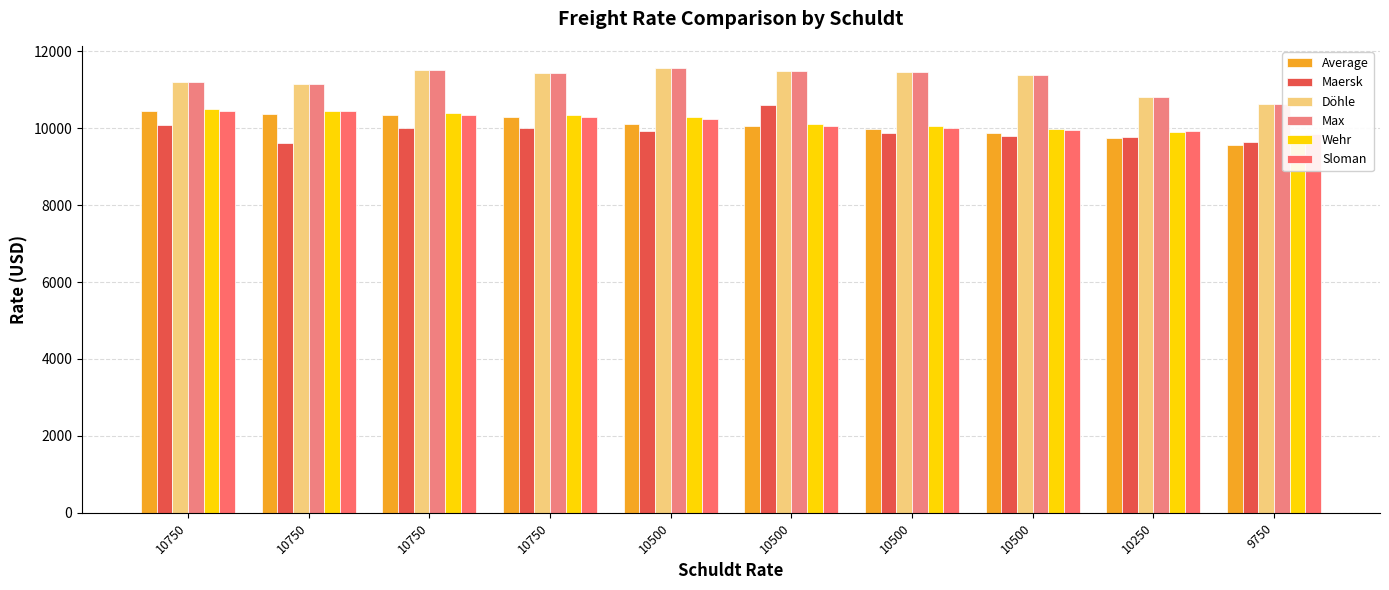

At which label does Wehr first exceed 10300?

10750